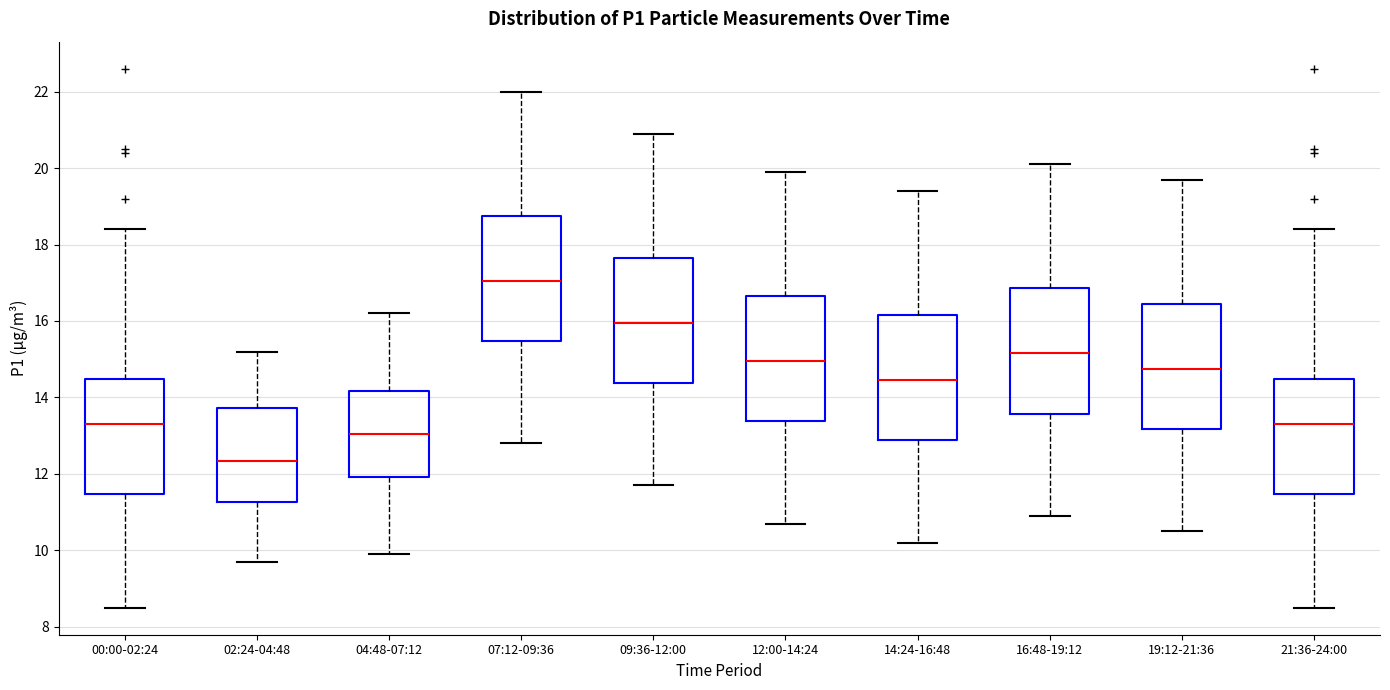

Which box has the lowest median line?

02:24-04:48